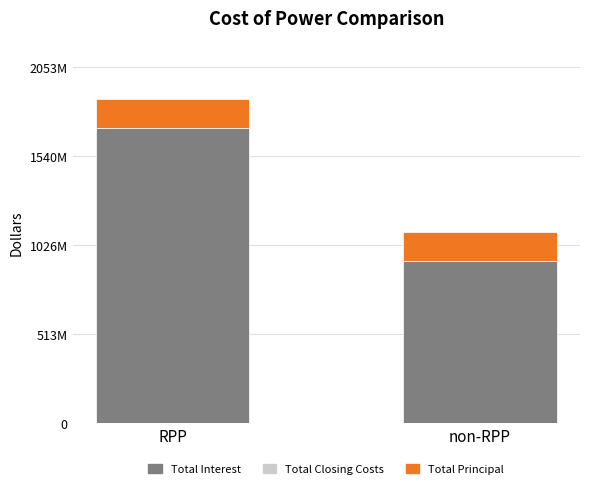

Which series has the widest spread of values?

Total Interest